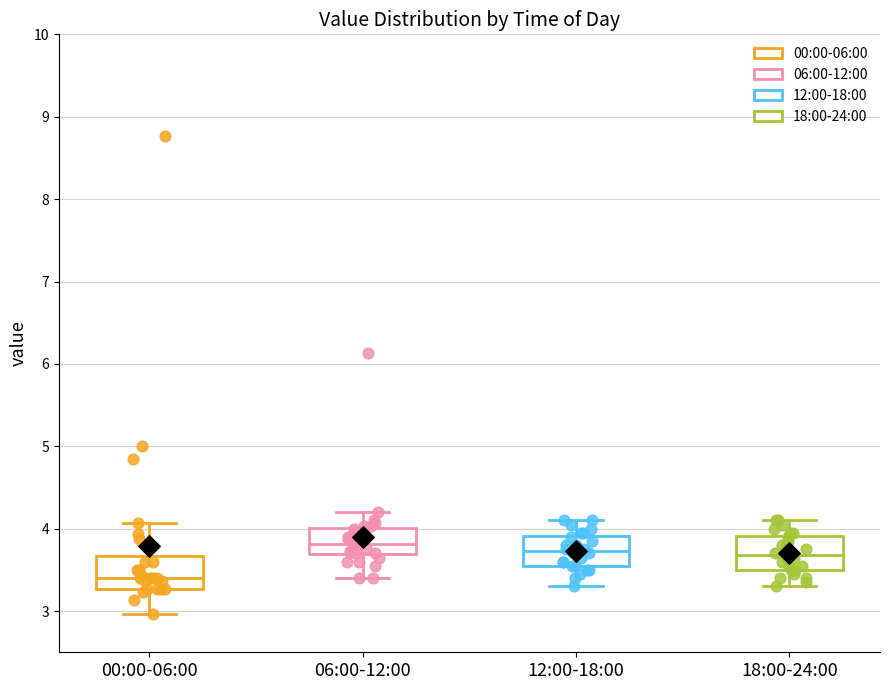

Reading left to right, read every box against the y-axis: the position of its median line, the range the box covers, and the ends of its whiskers. The values are not printed on the chart, so give them approximately, as read against the axis.

00:00-06:00: median 3.4, box 3.3 to 3.7, whiskers 3.0 to 4.1
06:00-12:00: median 3.8, box 3.7 to 4.0, whiskers 3.4 to 4.2
12:00-18:00: median 3.7, box 3.6 to 3.9, whiskers 3.3 to 4.1
18:00-24:00: median 3.7, box 3.5 to 3.9, whiskers 3.3 to 4.1